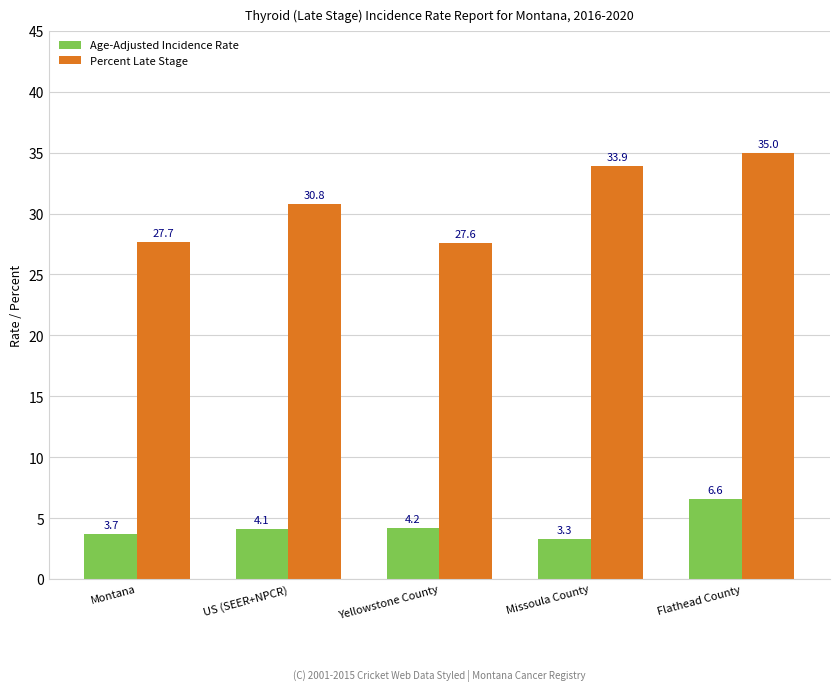

True or false: Age-Adjusted Incidence Rate has a value of 5.9 at Montana.

False